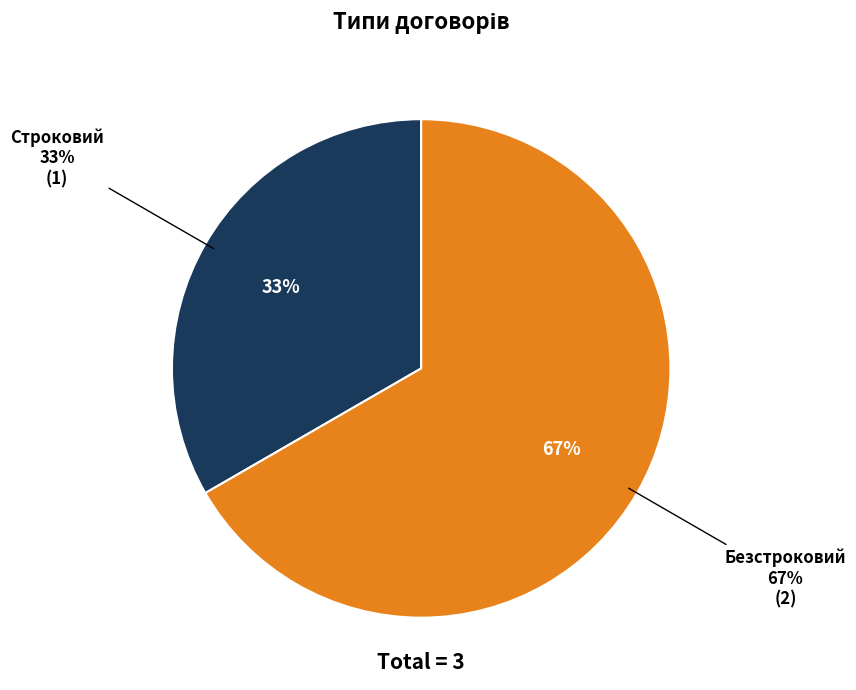

Is there any slice that represents more than half of the pie?

Yes